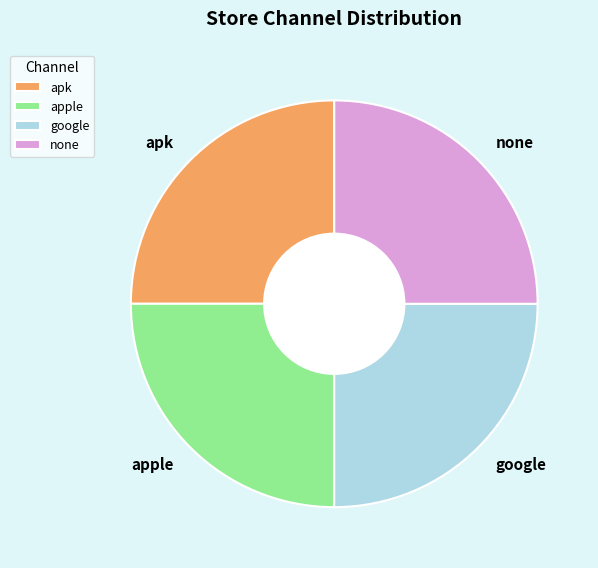

Is there a majority slice in this chart?

No